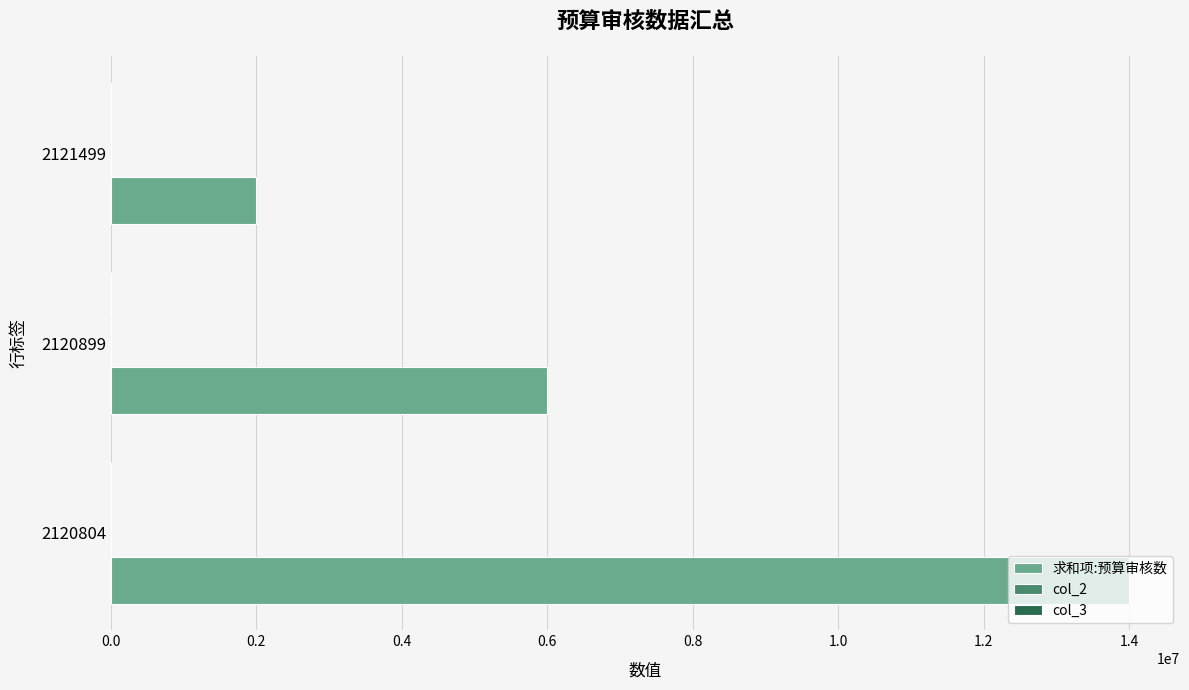

Which series has the largest total across all categories?

求和项:预算审核数